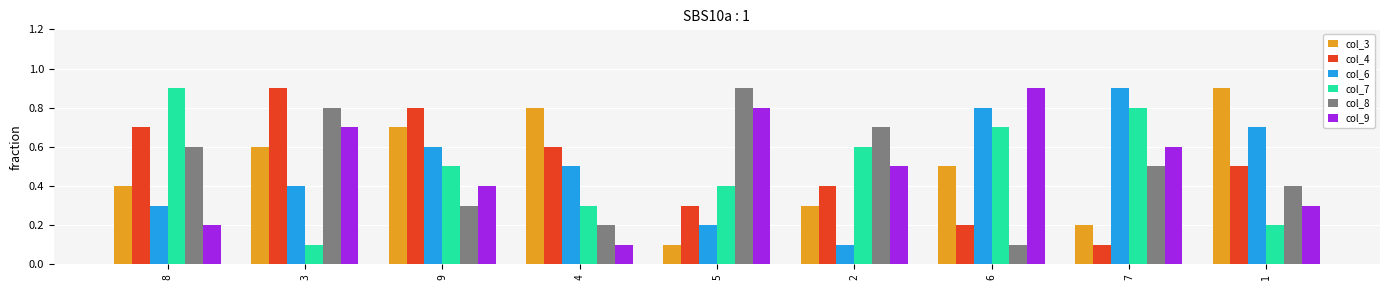

What value does the col_9 series have at 9?

0.4